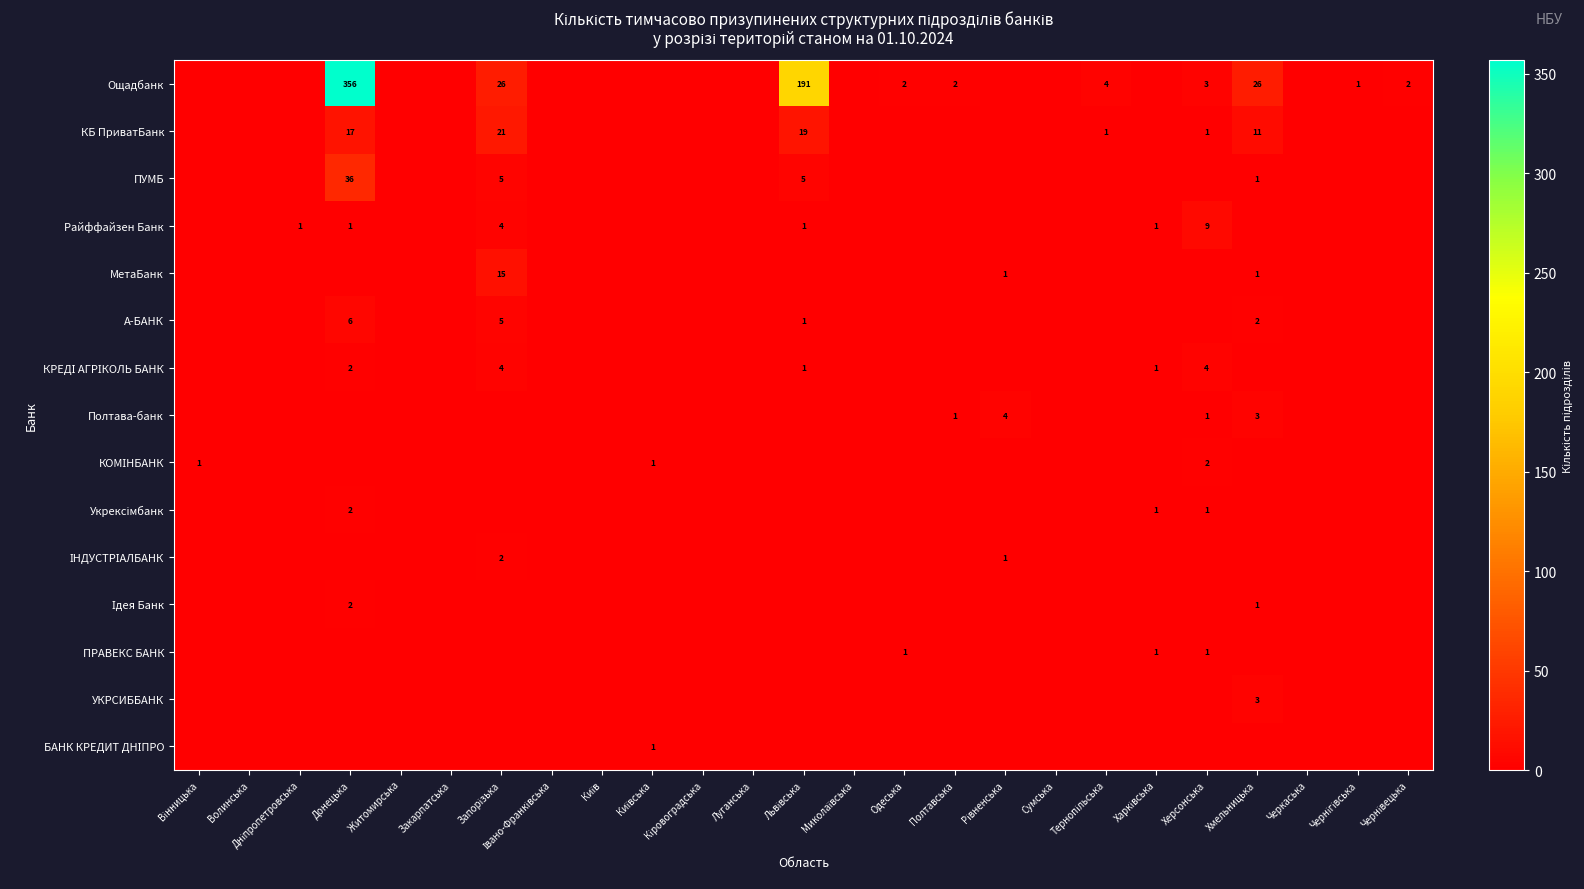

Which category has the highest value in the ІНДУСТРІАЛБАНК series?

Запорізька